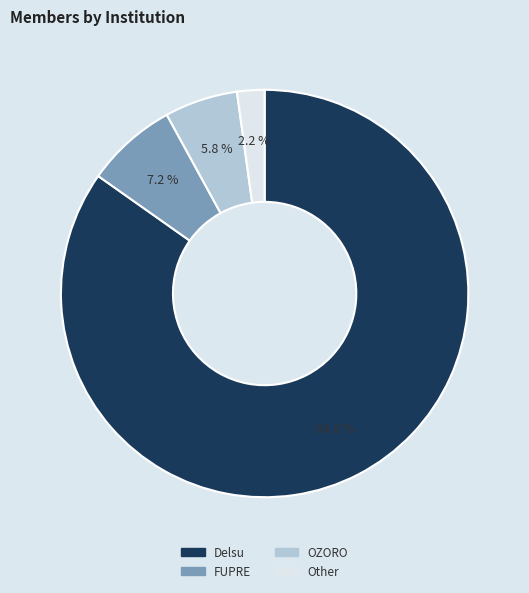

Rank the categories by value from lowest to highest.

Other, OZORO, FUPRE, Delsu